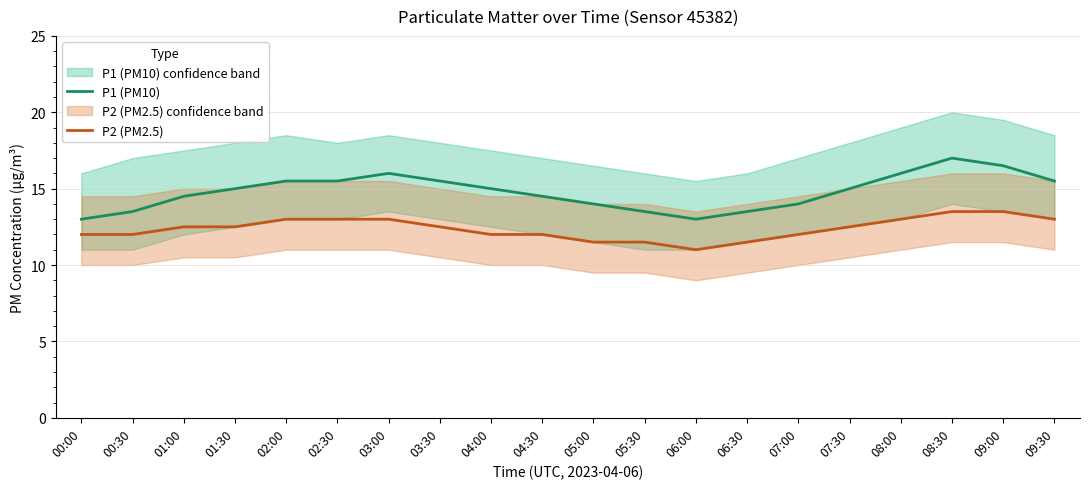

How many series are shown in this chart?

2